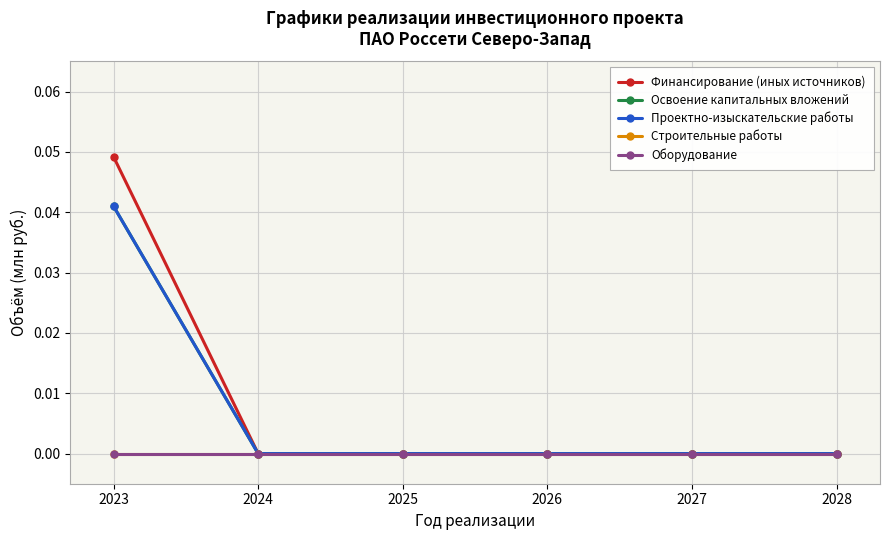

Is this an area chart (filled region under the line)?

No